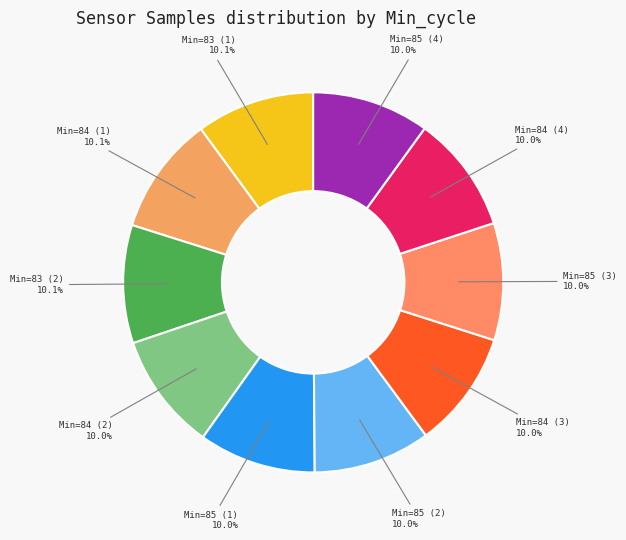

Count the number of slices in the pie.

10